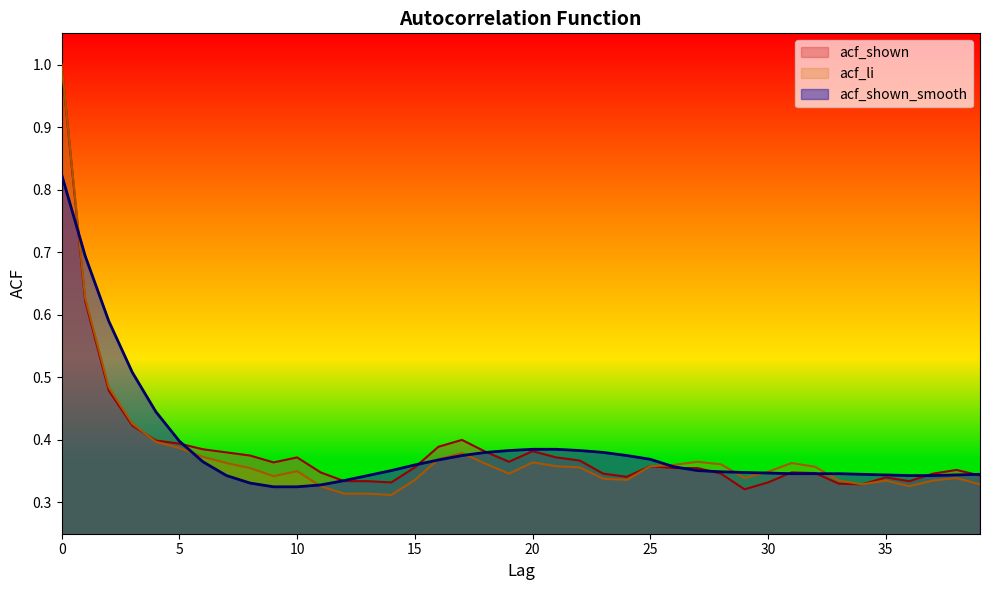

Is it true that acf_shown equals 0.4 at 4?

True